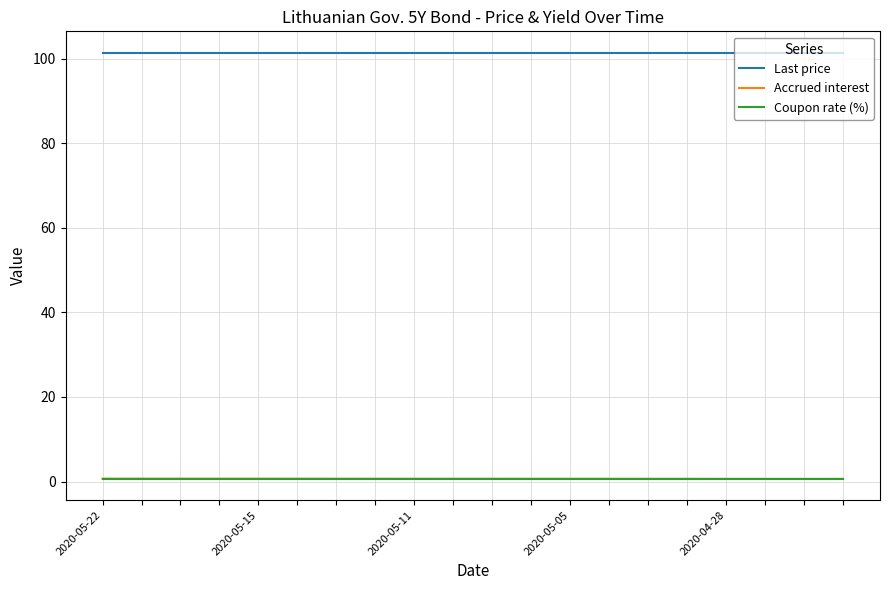

Which series has the largest total across all categories?

Last price